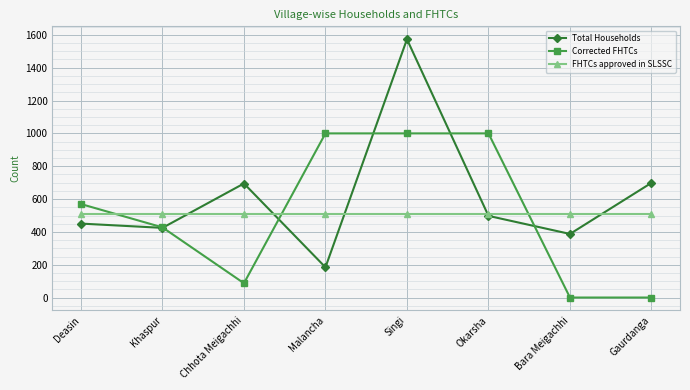

Read the Corrected FHTCs value at Khaspur.

428